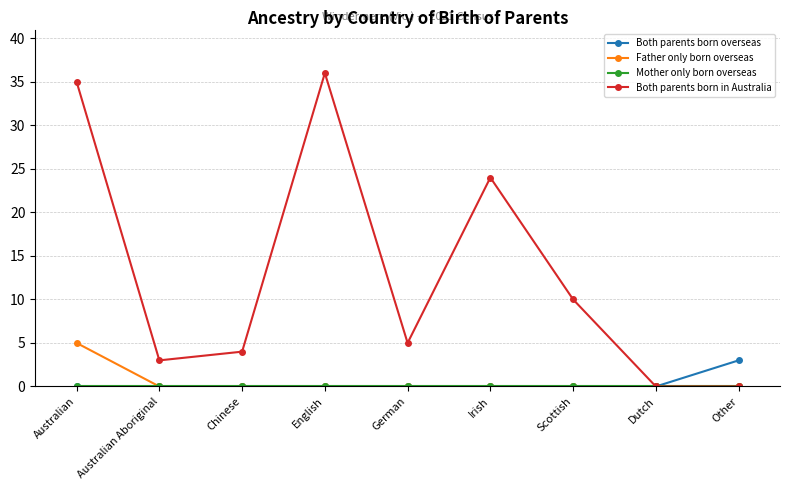

What is the difference between the maximum and minimum values in the Both parents born in Australia series?

36